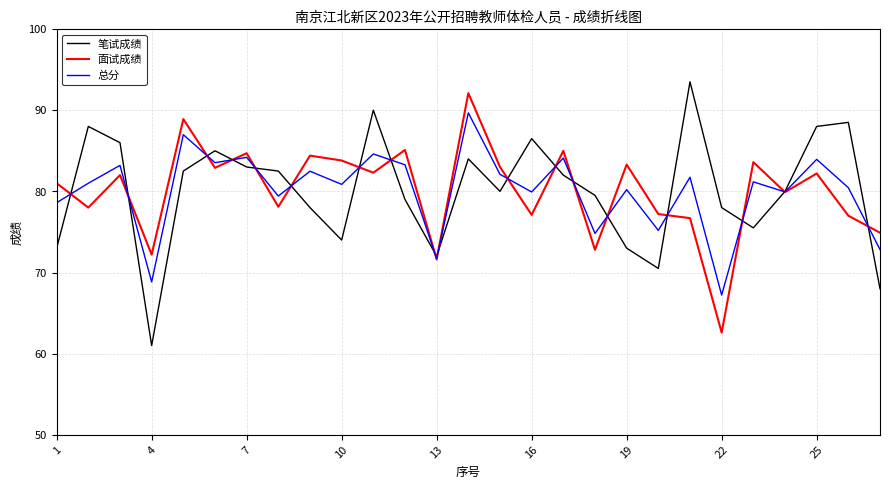

What is the maximum value shown in the chart?

93.5